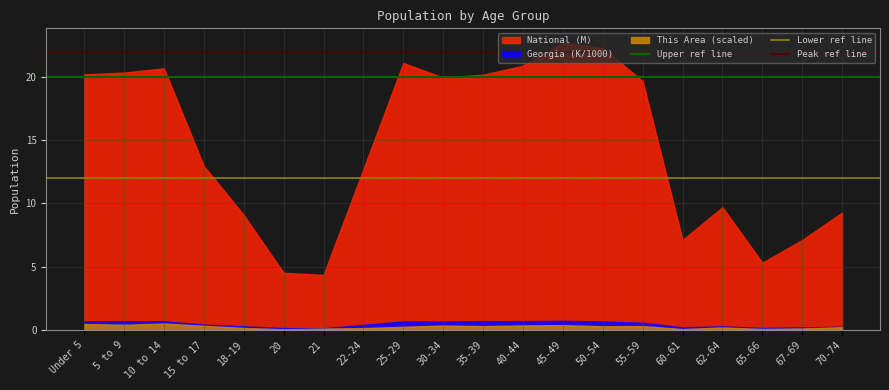

What value does the Upper ref line series have at 5 to 9?

20